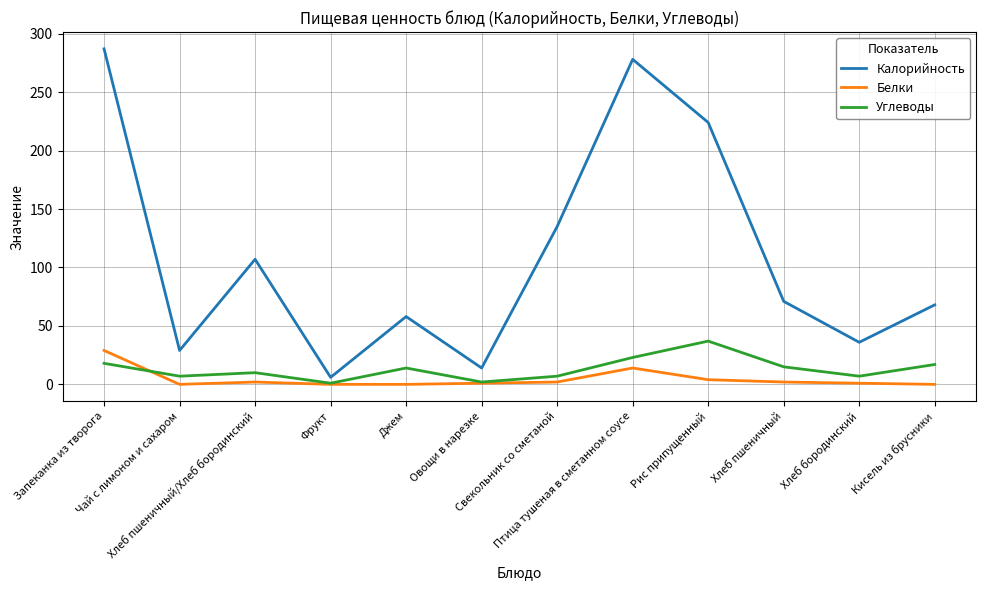

What is the total value across all series at Чай с лимоном и сахаром?

36